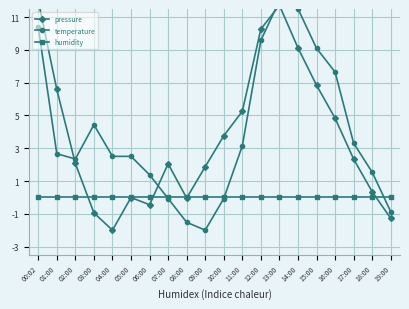

Where is pressure nearest to the value 5?

16:00